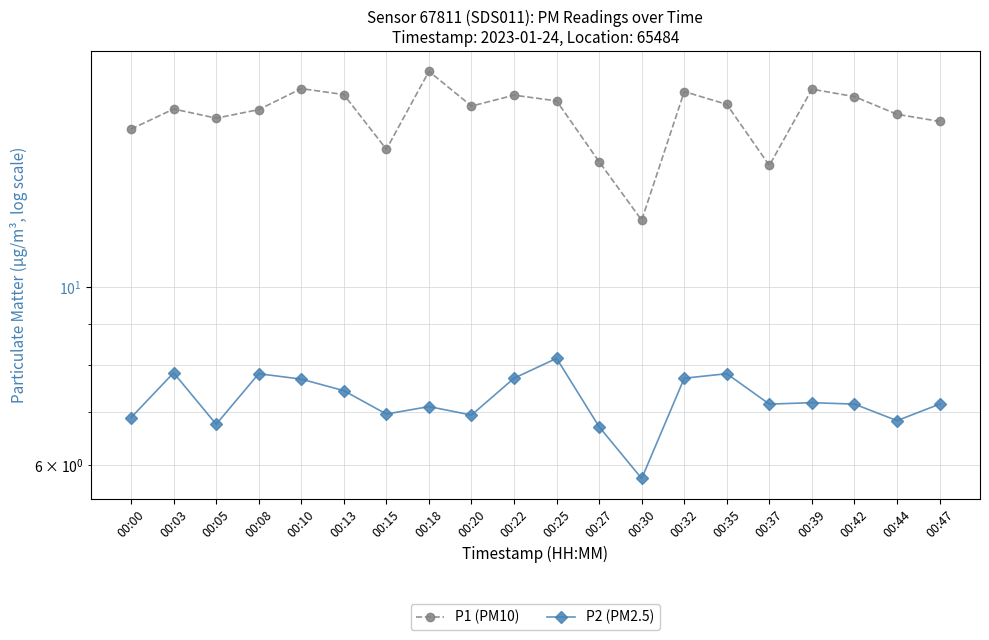

True or false: P2 (PM2.5) and P1 (PM10) intersect in this chart.

False